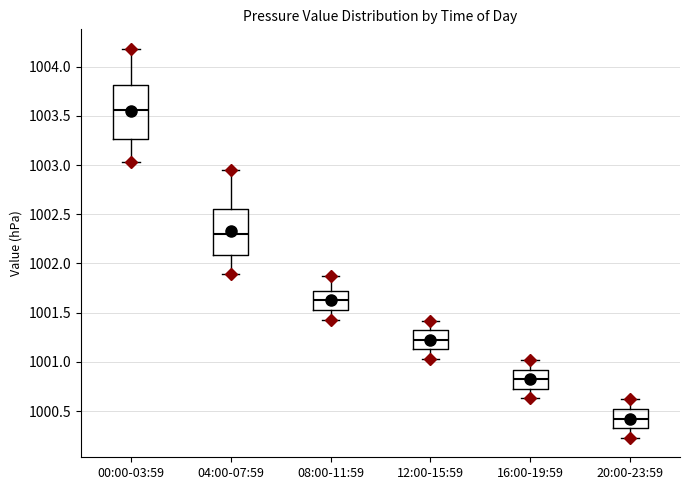

Reading left to right, read every box against the y-axis: the position of its median line, the range the box covers, and the ends of its whiskers. The values are not printed on the chart, so give them approximately, as read against the axis.

00:00-03:59: median 1003.55, box 1003.25 to 1003.80, whiskers 1003.05 to 1004.20
04:00-07:59: median 1002.30, box 1002.10 to 1002.55, whiskers 1001.90 to 1002.95
08:00-11:59: median 1001.65, box 1001.55 to 1001.70, whiskers 1001.45 to 1001.85
12:00-15:59: median 1001.25, box 1001.15 to 1001.30, whiskers 1001.05 to 1001.40
16:00-19:59: median 1000.85, box 1000.75 to 1000.90, whiskers 1000.65 to 1001.00
20:00-23:59: median 1000.45, box 1000.35 to 1000.50, whiskers 1000.25 to 1000.60